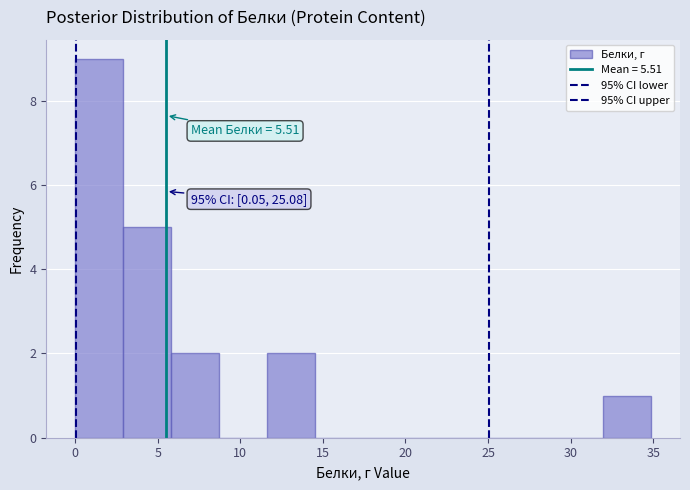

Over which range of the x-axis is the bar tallest?

0.0 to 3.0